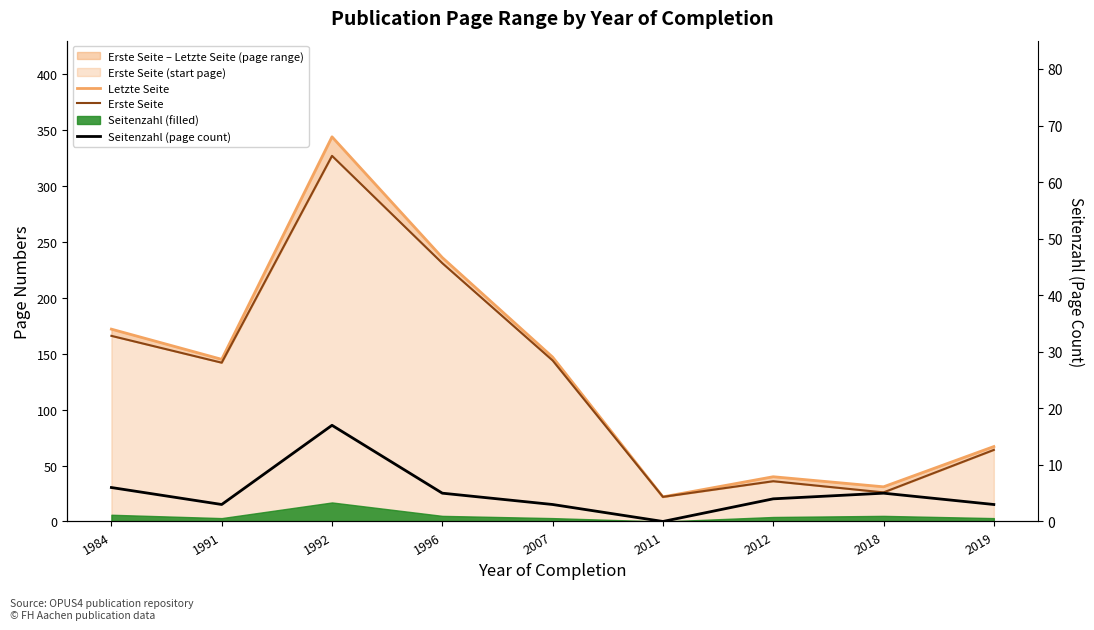

True or false: Seitenzahl (page count) has a value of 3 at 1991.

True